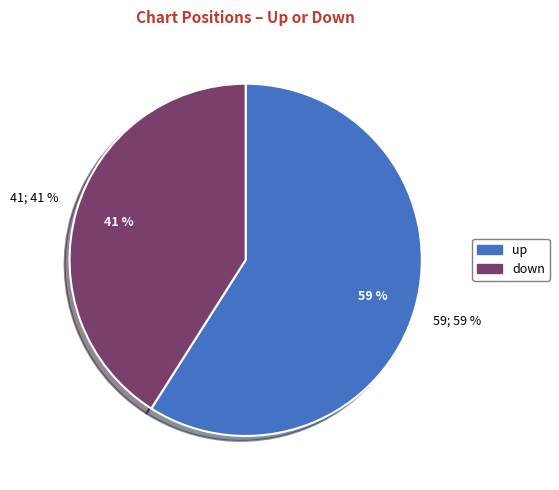

Which slice is the smallest?

down